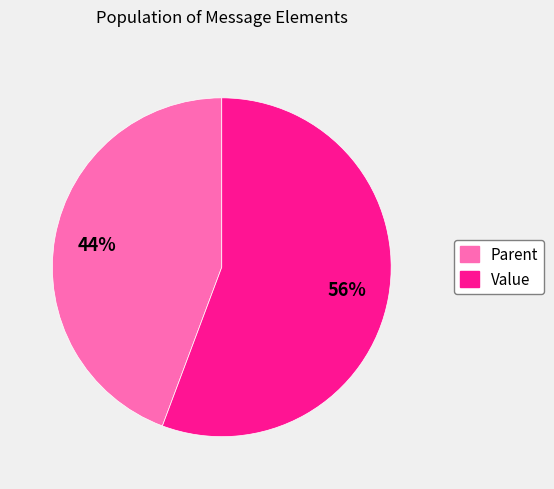

Rank the categories by value from lowest to highest.

Parent, Value